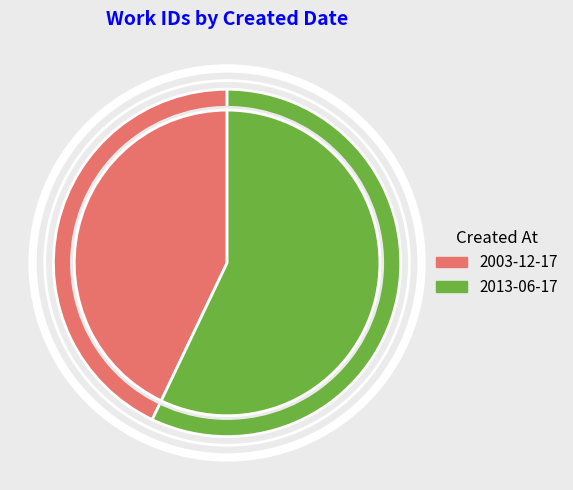

Does 2013-06-17 represent more than half of the total?

Yes